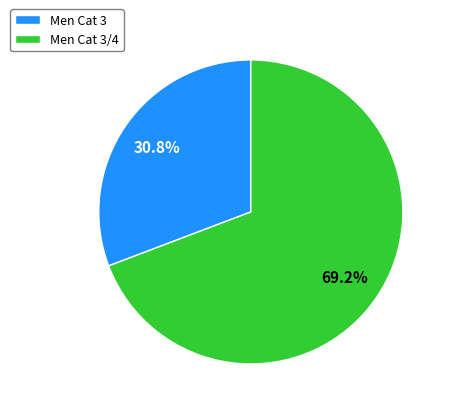

To the nearest percent, what percentage of the pie is Men Cat 3?

31%